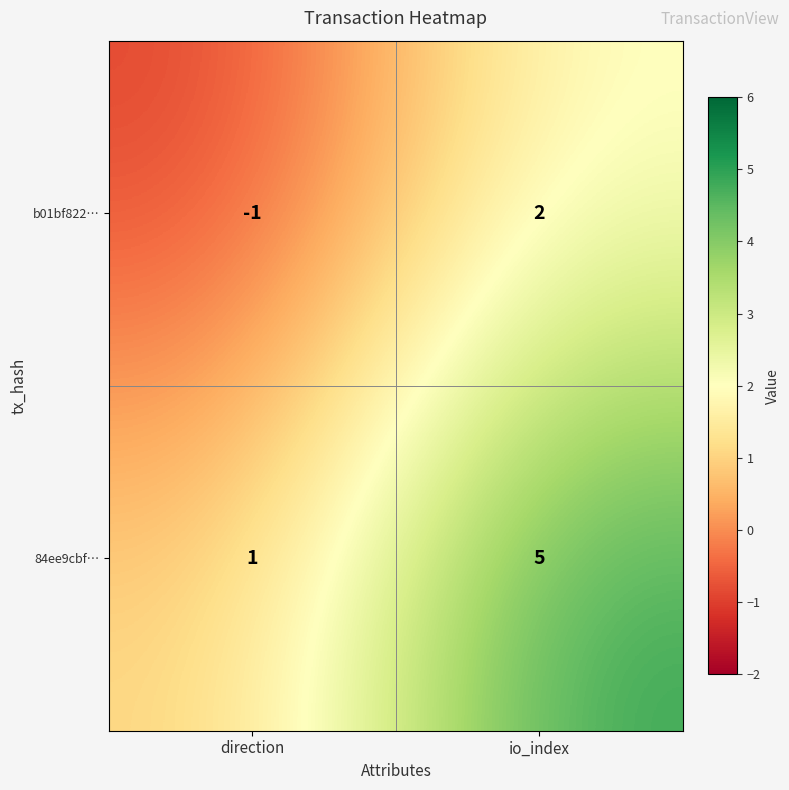

Reading right to left, list all the values displayed in this chart.

b01bf822…: 2	-1
84ee9cbf…: 5	1